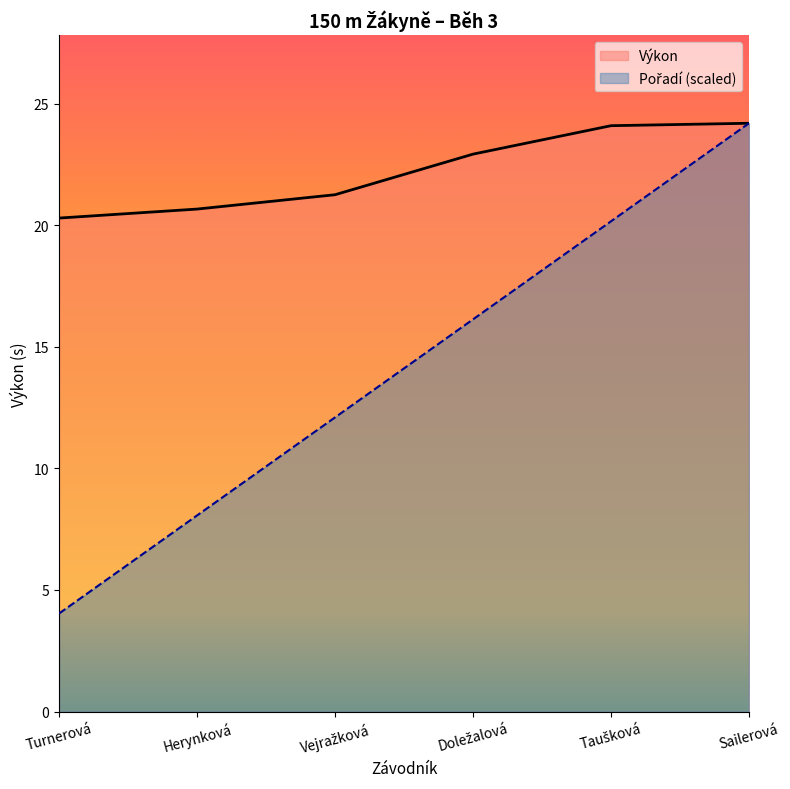

True or false: Výkon and Pořadí intersect in this chart.

False